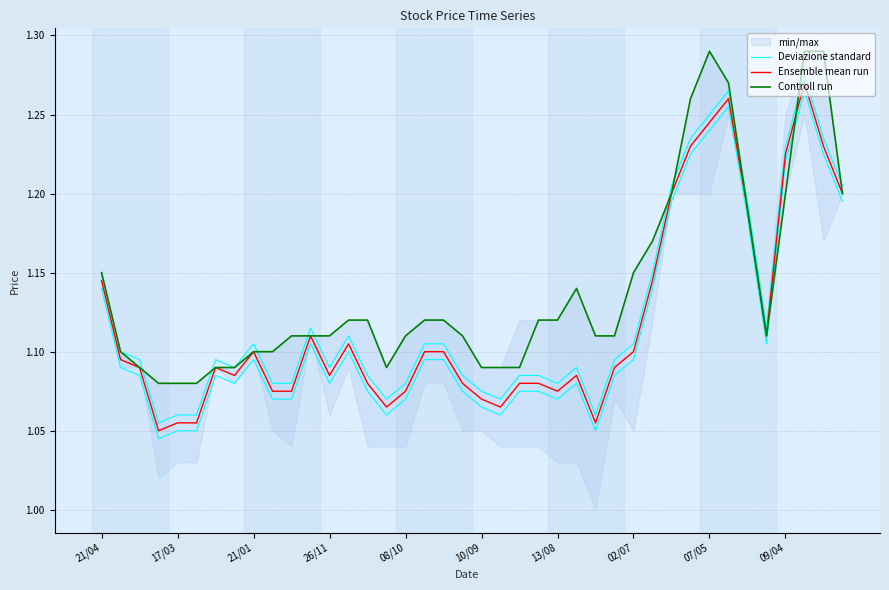

Rank the series by their maximum value, from lowest to highest.

Ensemble mean run, Deviazione standard, Controll run